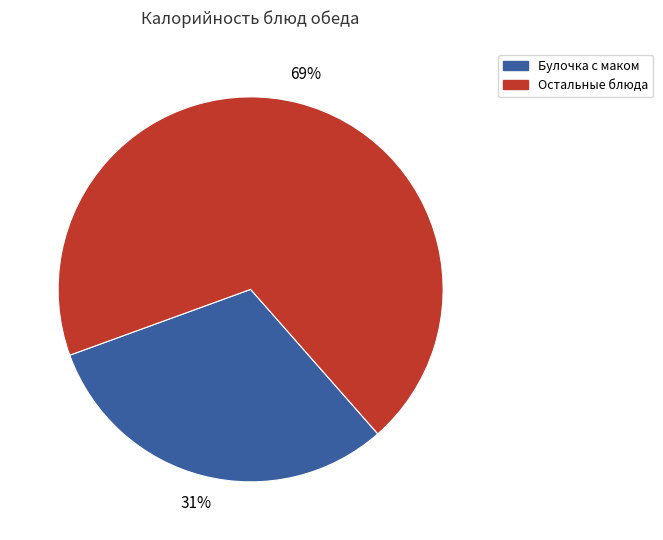

To the nearest percent, what is the average slice percentage?

50%